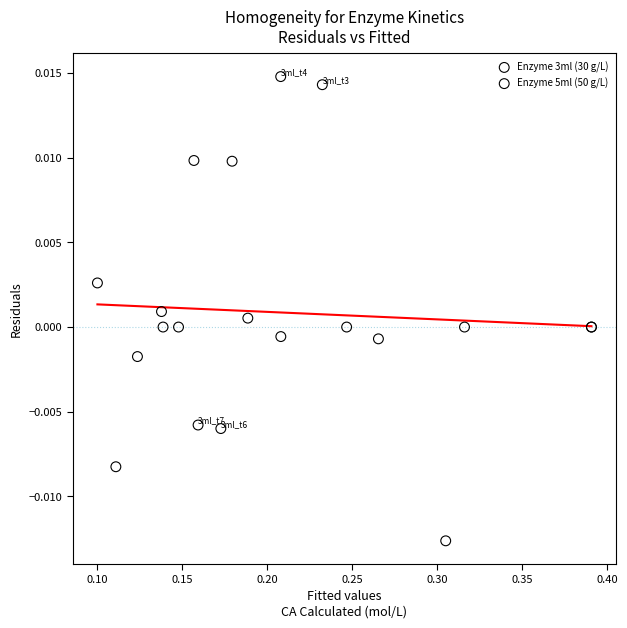

Which series contains the highest Y value?

Enzyme 3ml (30 g/L)